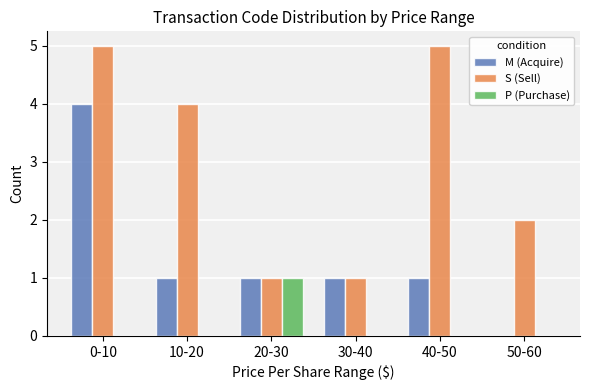

Is it true that P (Purchase) equals 0 at 40-50?

True